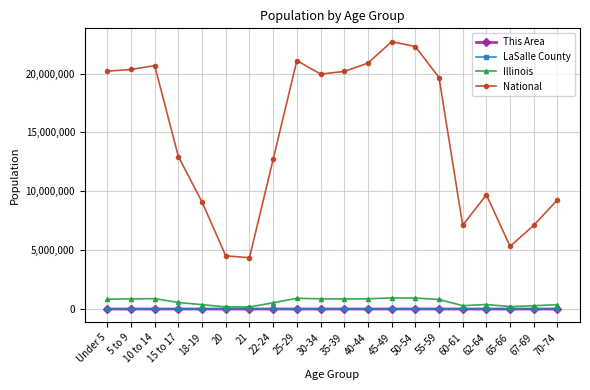

What is the label of the 1st point from the left?

Under 5